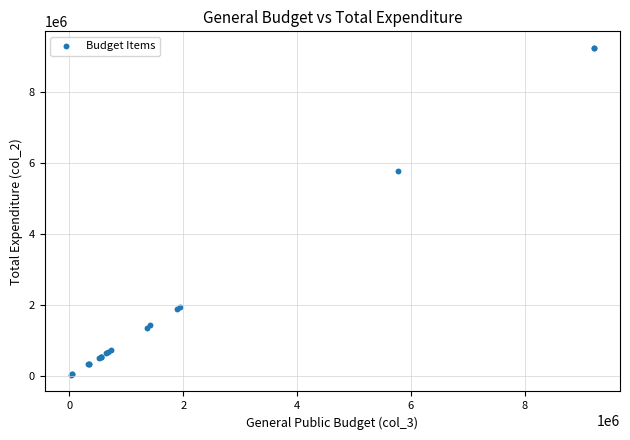

What Y value in the scatter plot is closest to 4637203?

5771739.9